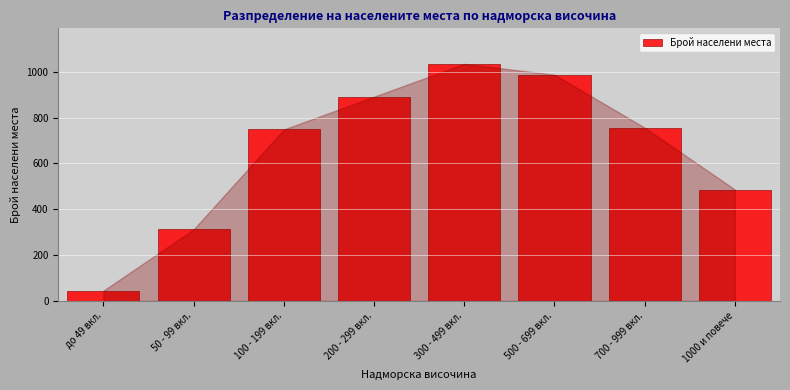

Reading right to left, what are all the values shown in this chart?

486	756	987	1034	891	748	312	45